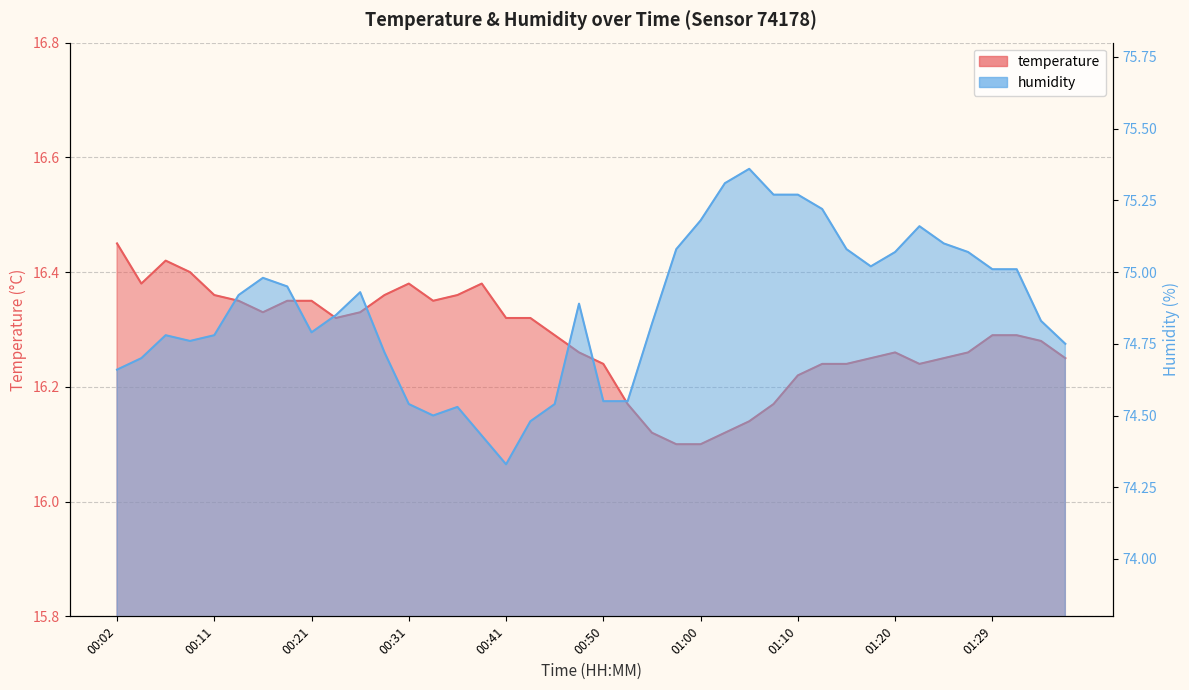

Where is the first local maximum for humidity?

00:07